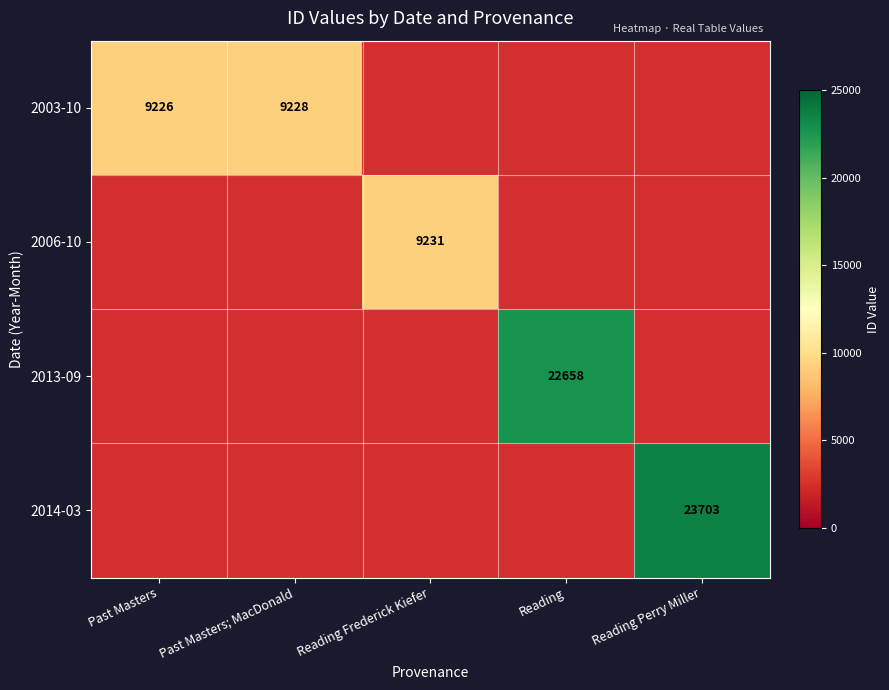

The value of 2003-10 at Past Masters is 4241. True or false?

False